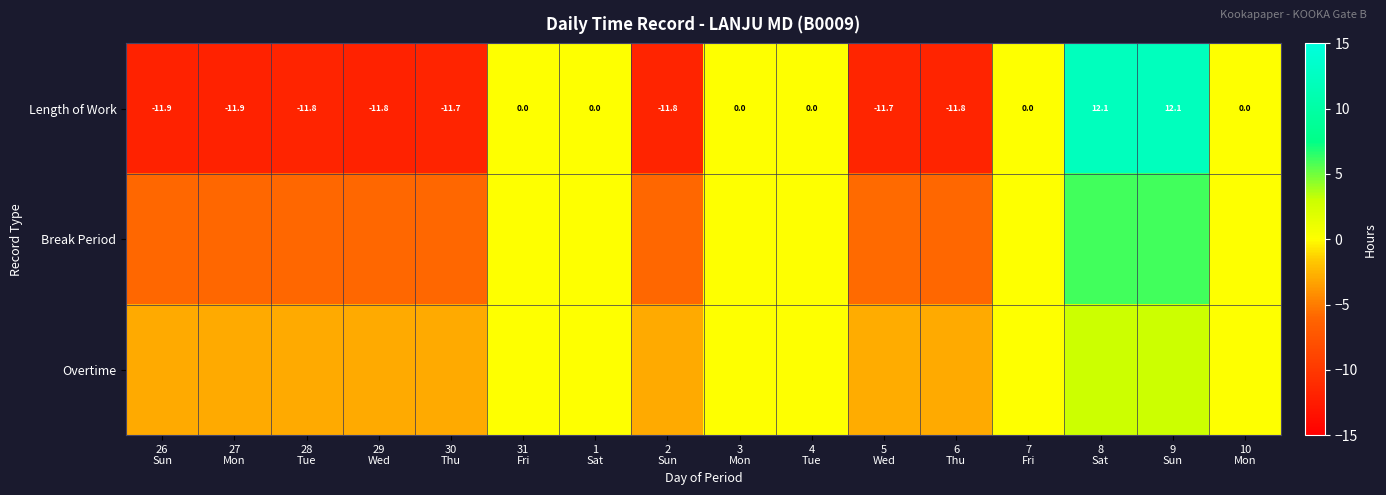

What is the sum of the Length of Work values at 30 Thu and 10 Mon?

-11.7